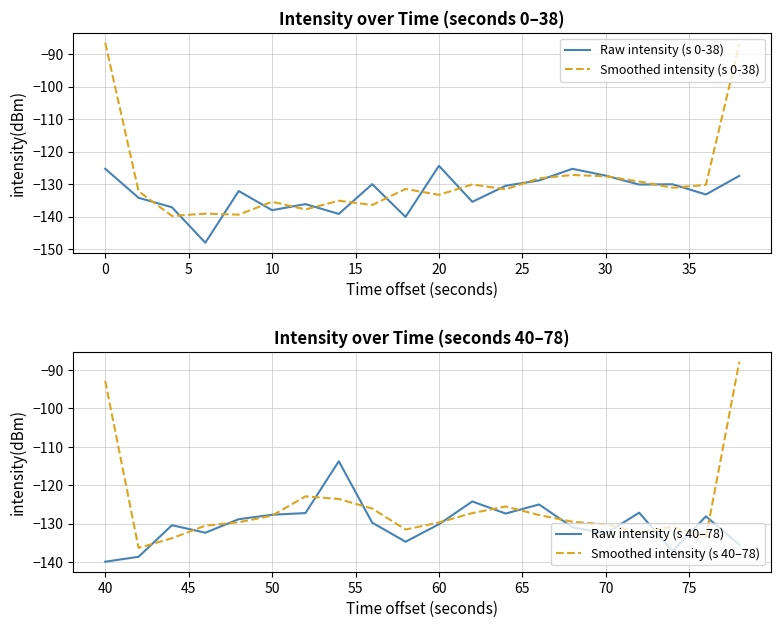

List the series in order of their peak value, lowest first.

Raw intensity (s 0-38), Raw intensity (s 40–78), Smoothed intensity (s 40–78), Smoothed intensity (s 0-38)